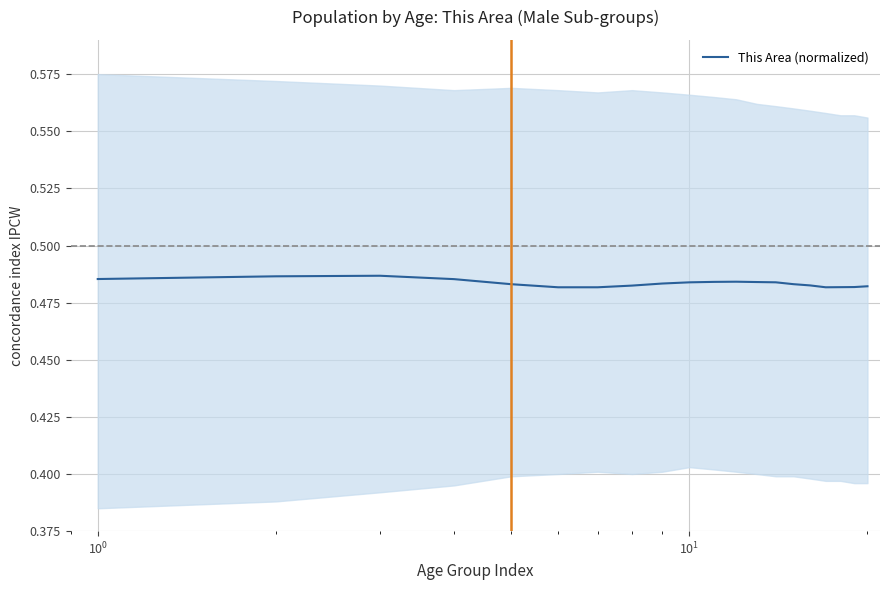

True or false: the data has more than 1 interior local peaks.

True